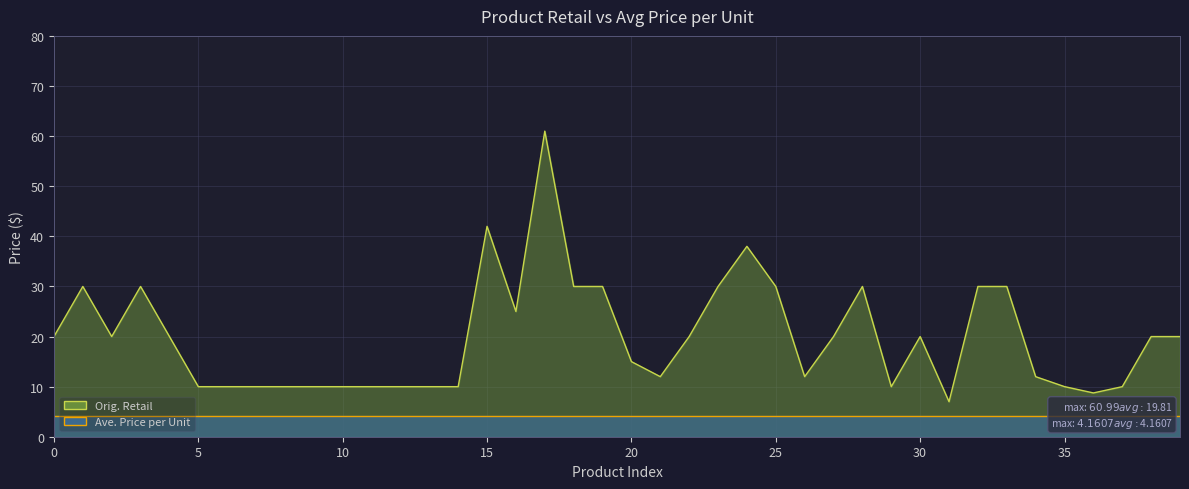

What is the total value across all series at 10?

24.2